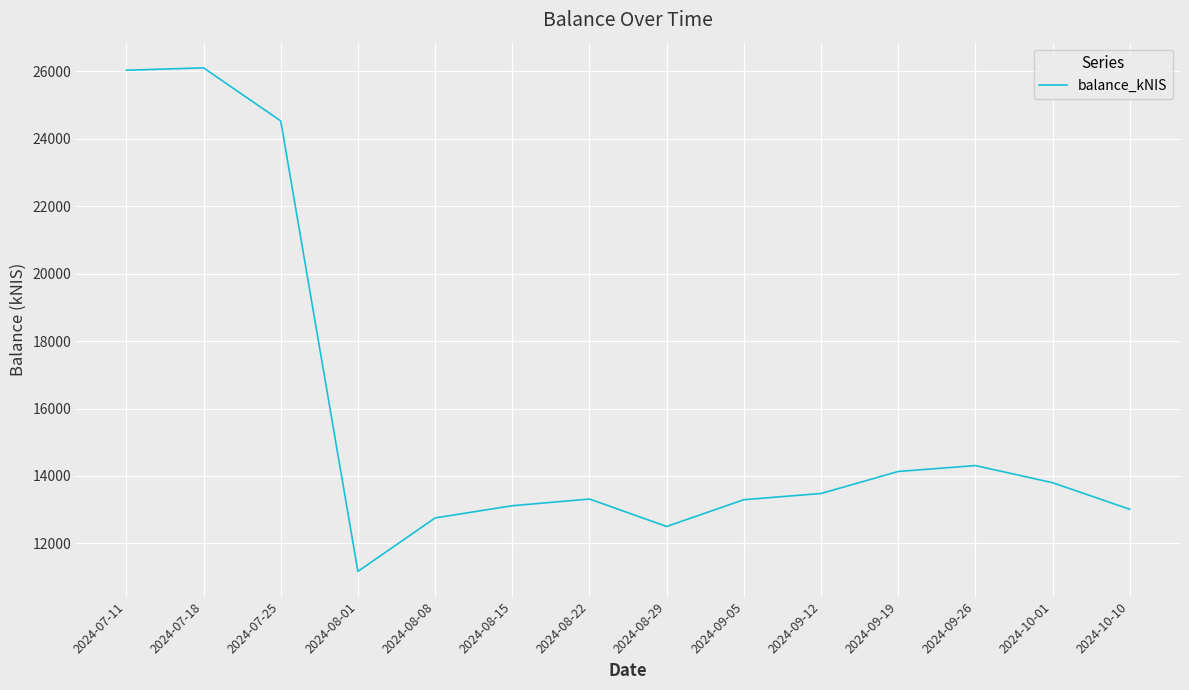

What is the difference between the maximum and minimum values?

14934.4